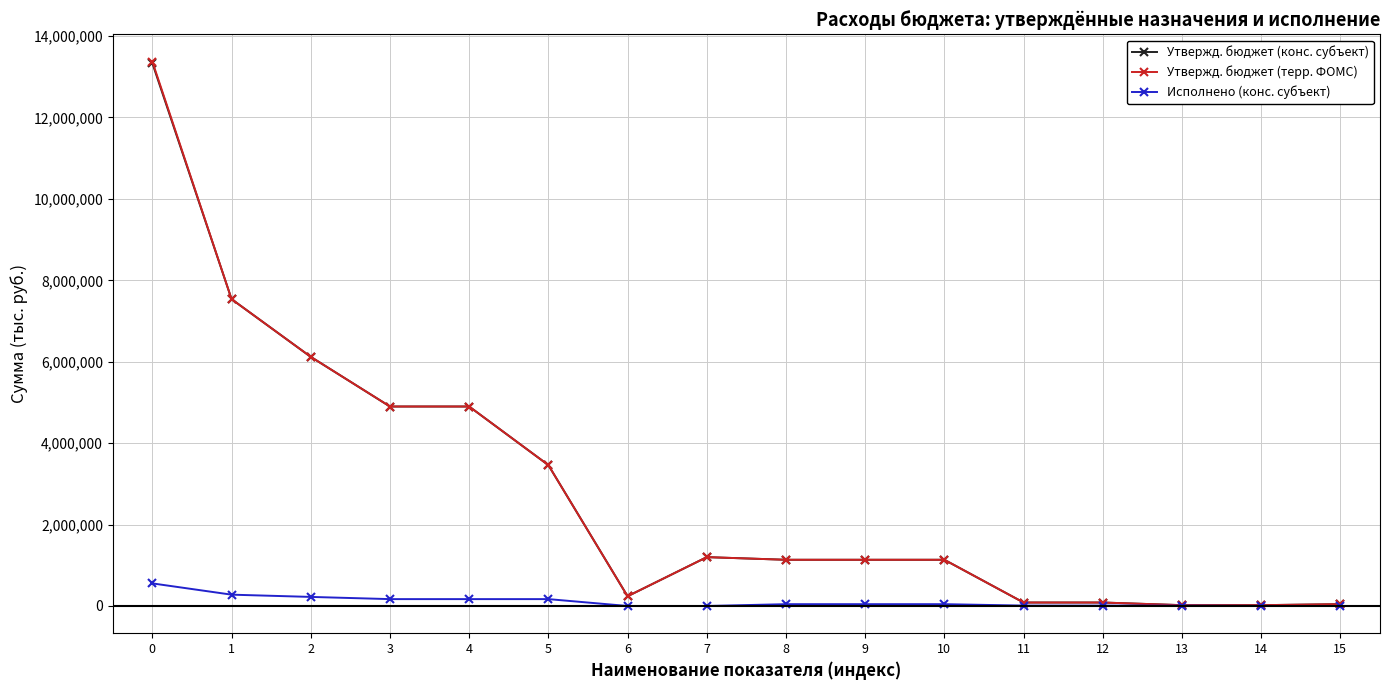

How many series are shown in this chart?

3